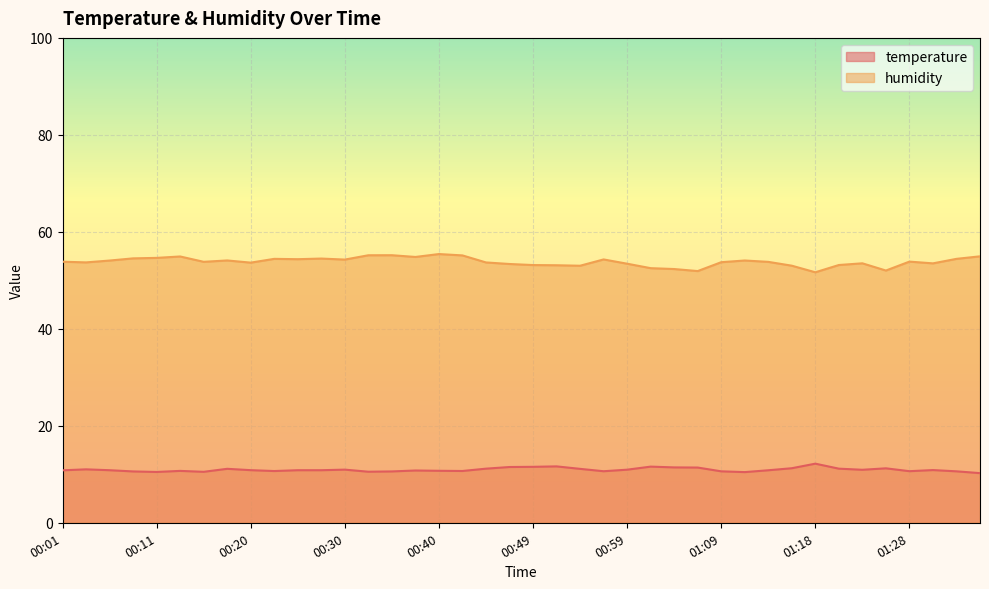

Reading right to left, extract all data points from this chart.

temperature: 01:35=10.2	01:33=10.6	01:30=10.9	01:28=10.6	01:26=11.2	01:23=10.9	01:21=11.2	01:18=12.2	01:16=11.2	01:14=10.8	01:11=10.4	01:09=10.6	01:06=11.4	01:04=11.4	01:01=11.6	00:59=10.9	00:57=10.6	00:54=11.1	00:52=11.6	00:49=11.5	00:47=11.5	00:44=11.2	00:42=10.7	00:40=10.7	00:37=10.8	00:35=10.6	00:32=10.5	00:30=11.0	00:27=10.8	00:25=10.8	00:23=10.7	00:20=10.8	00:18=11.1	00:15=10.5	00:13=10.7	00:11=10.5	00:08=10.6	00:06=10.8	00:03=11.0	00:01=10.8
humidity: 01:35=55.0	01:33=54.4	01:30=53.5	01:28=53.9	01:26=52.0	01:23=53.5	01:21=53.2	01:18=51.7	01:16=53.0	01:14=53.8	01:11=54.1	01:09=53.7	01:06=51.9	01:04=52.3	01:01=52.5	00:59=53.4	00:57=54.3	00:54=53.0	00:52=53.1	00:49=53.1	00:47=53.4	00:44=53.7	00:42=55.1	00:40=55.4	00:37=54.8	00:35=55.2	00:32=55.2	00:30=54.3	00:27=54.5	00:25=54.4	00:23=54.4	00:20=53.6	00:18=54.1	00:15=53.8	00:13=54.9	00:11=54.6	00:08=54.5	00:06=54.1	00:03=53.7	00:01=53.8